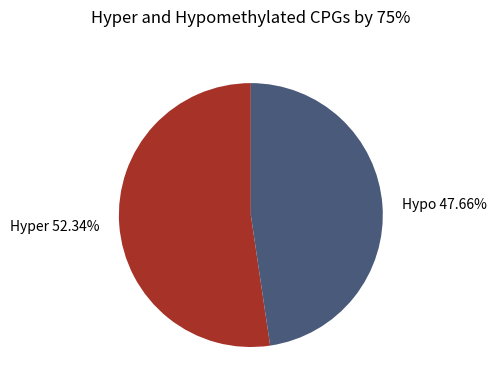

Which has a higher value, Hypo or Hyper?

Hyper